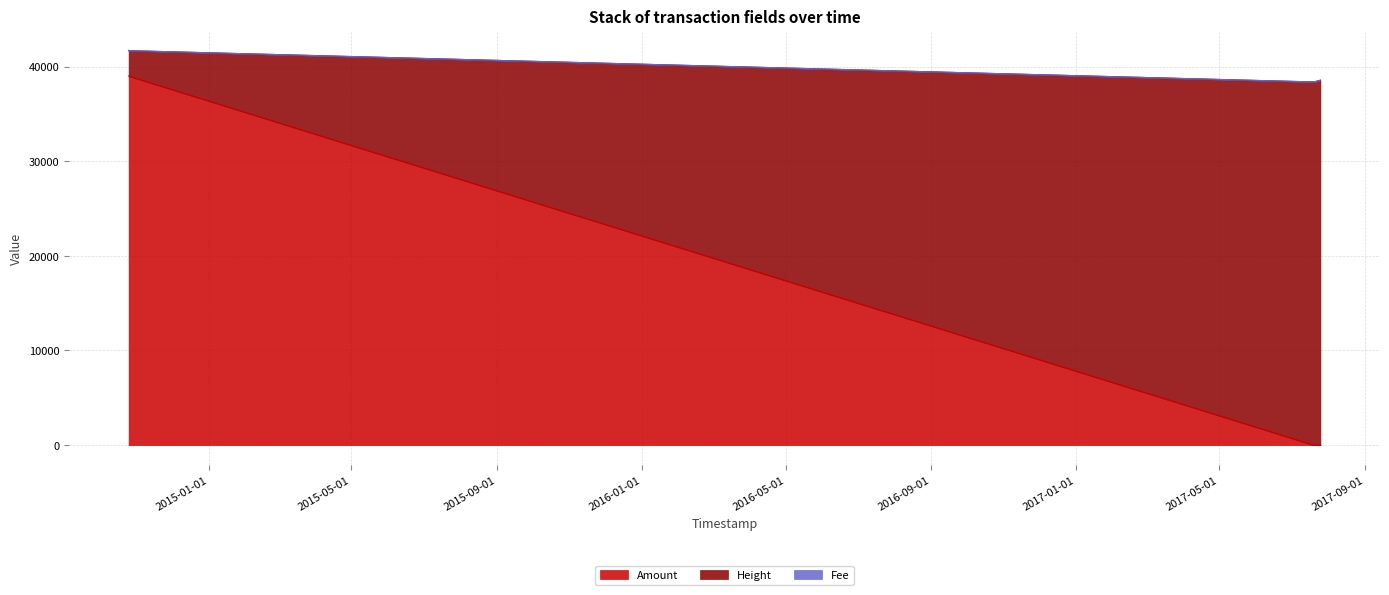

What is the highest value of the Amount series?

39000.0